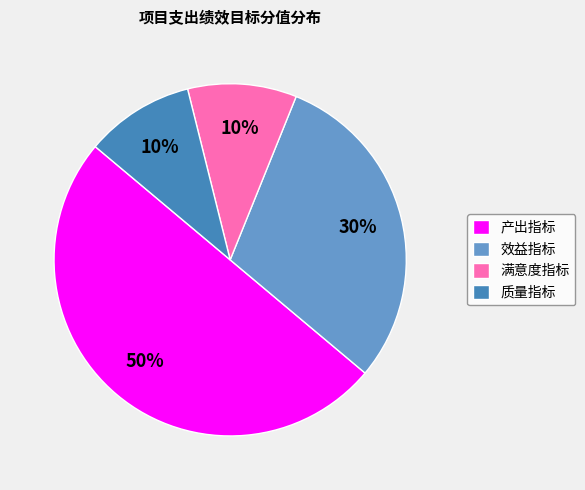

To the nearest percent, what percentage of the pie is 质量指标?

10%